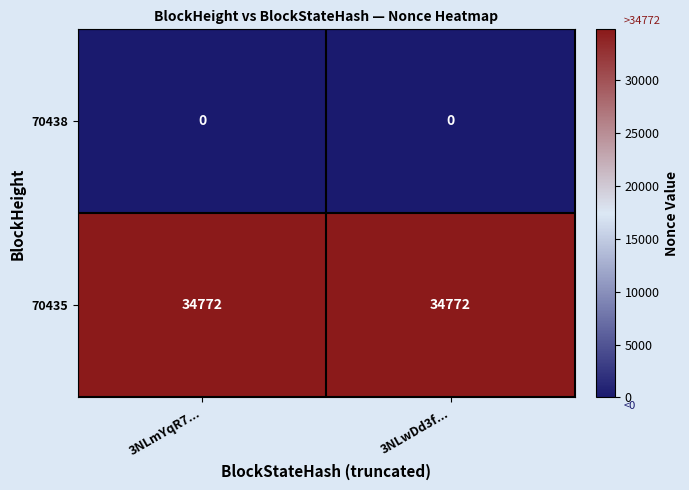

What is the spread (max minus min) of values at 3NLmYqR7...?

34772